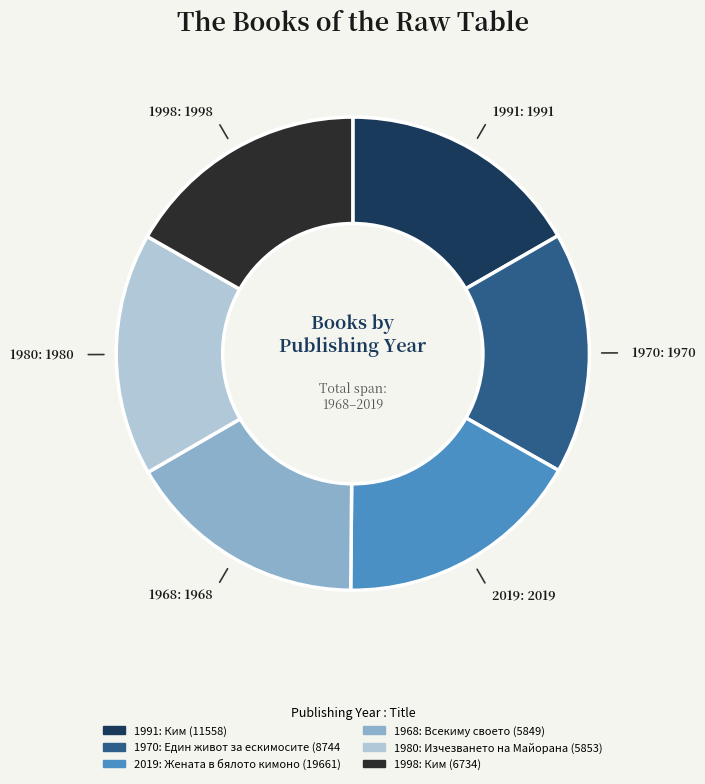

Is there any slice that represents more than half of the pie?

No